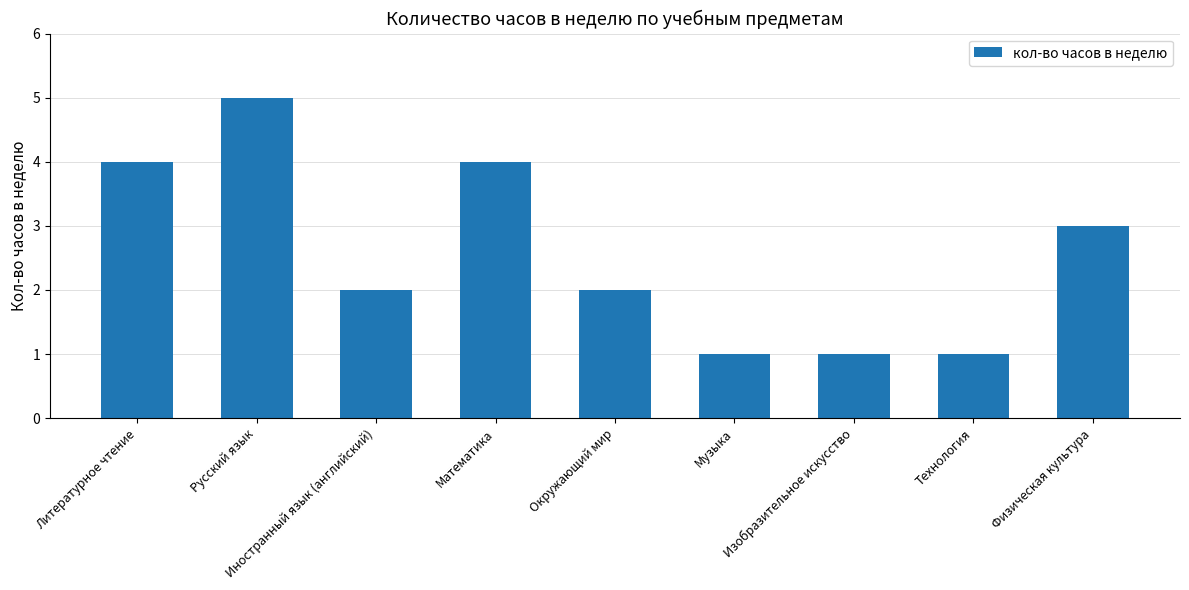

Is it true that the value at Физическая культура is 3?

True